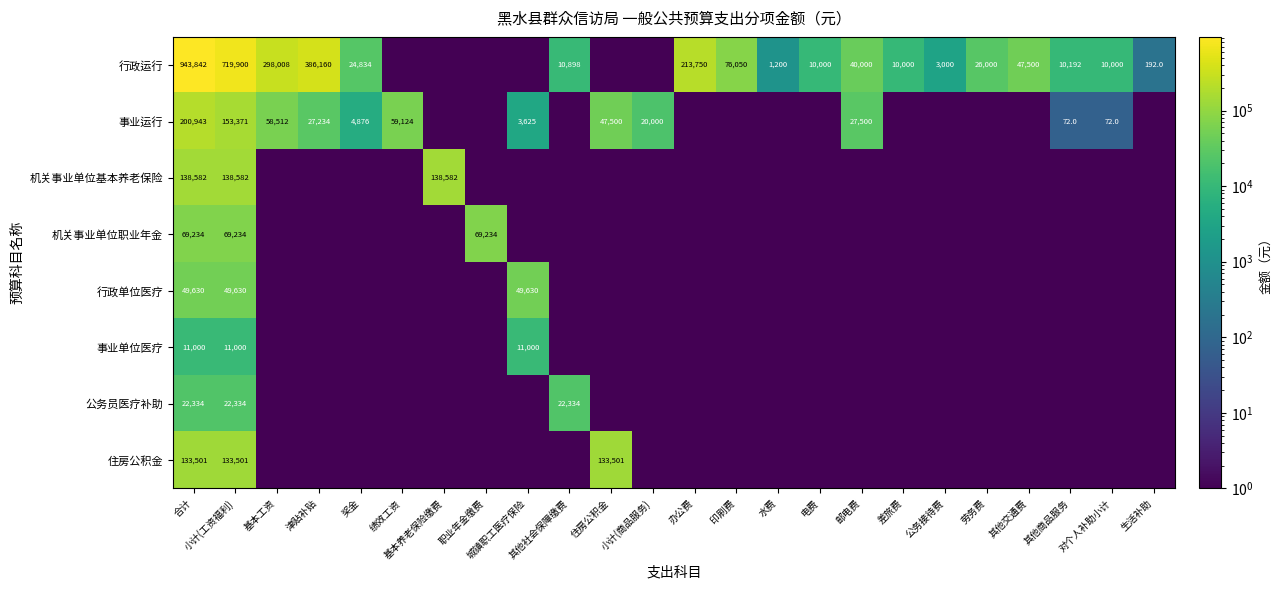

Is it true that 事业运行 equals 59124.0 at 绩效工资?

True